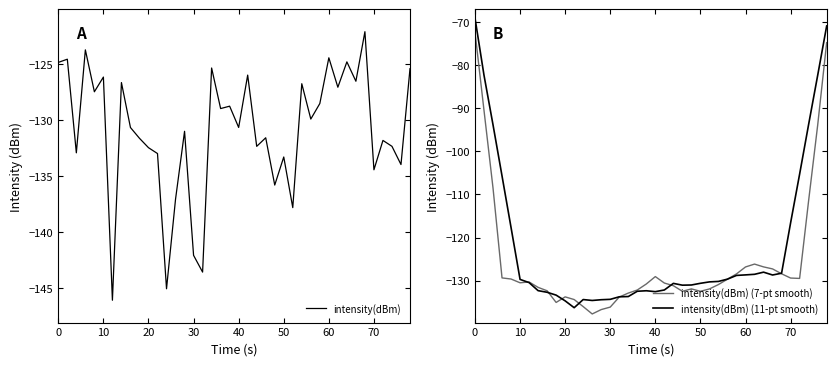

The value of intensity(dBm) (7-pt smooth) at 70 is -229.2. True or false?

False